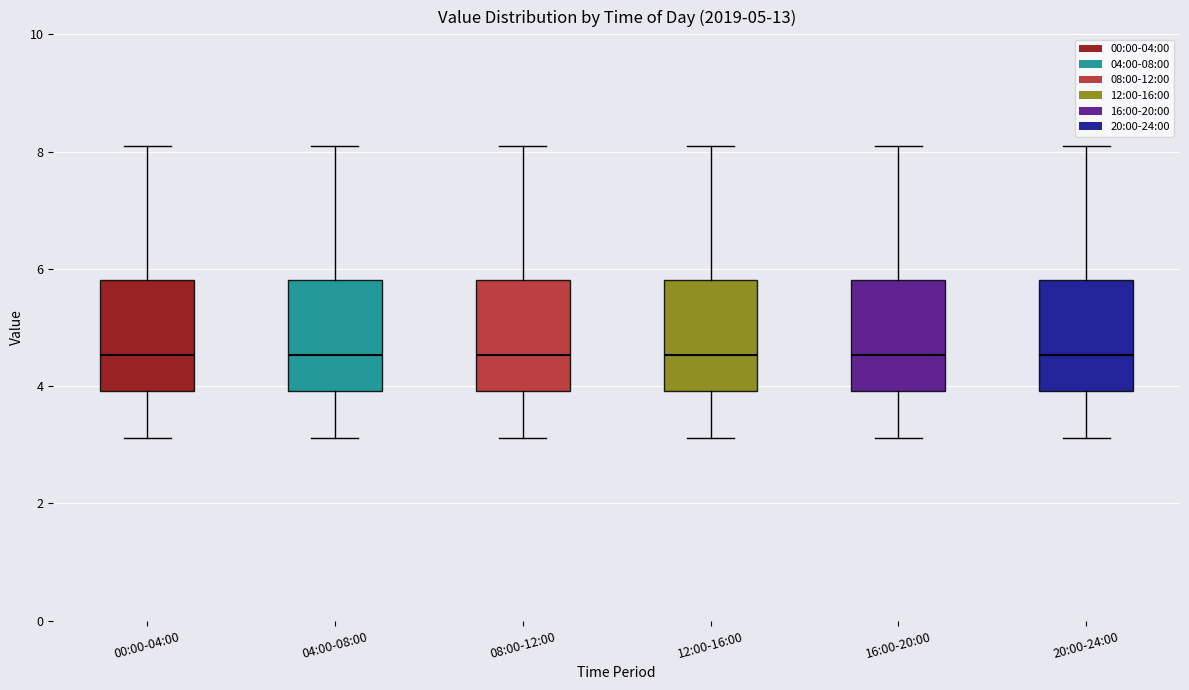

Reading left to right, transcribe this box plot: for each box, give where its median line is, the range the box spans, and where its two whiskers end, as read against the y-axis. The values are not printed on the chart, so give them approximately, as read against the axis.

00:00-04:00: median 4.6, box 4.0 to 5.8, whiskers 3.2 to 8.2
04:00-08:00: median 4.6, box 4.0 to 5.8, whiskers 3.2 to 8.2
08:00-12:00: median 4.6, box 4.0 to 5.8, whiskers 3.2 to 8.2
12:00-16:00: median 4.6, box 4.0 to 5.8, whiskers 3.2 to 8.2
16:00-20:00: median 4.6, box 4.0 to 5.8, whiskers 3.2 to 8.2
20:00-24:00: median 4.6, box 4.0 to 5.8, whiskers 3.2 to 8.2